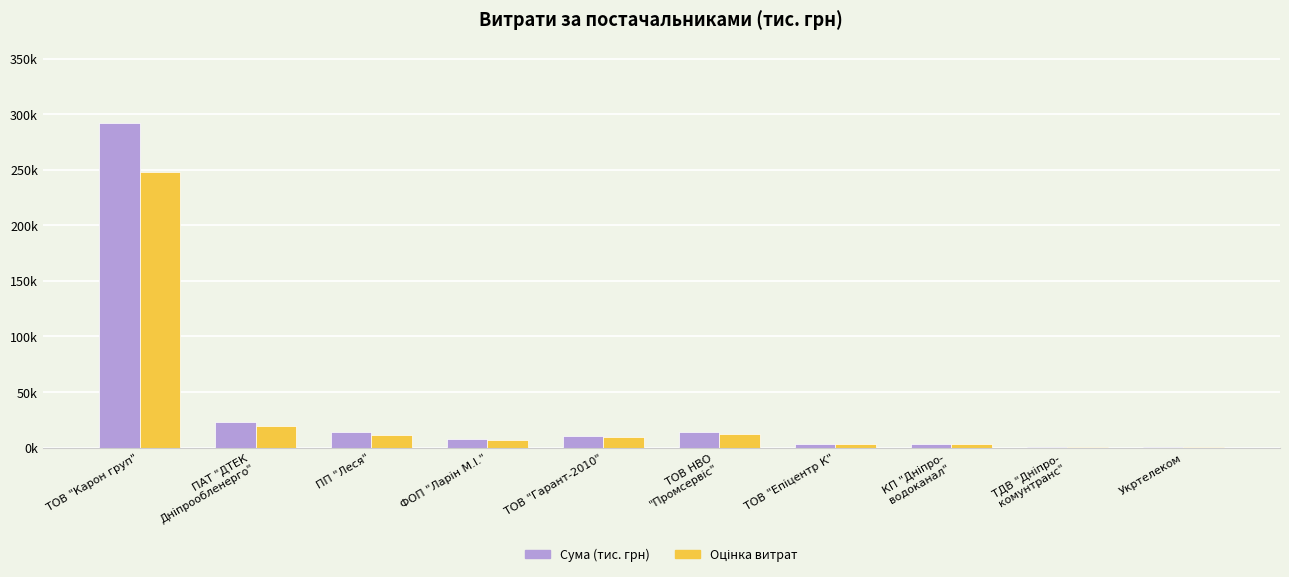

Does the chart contain stacked bars?

No